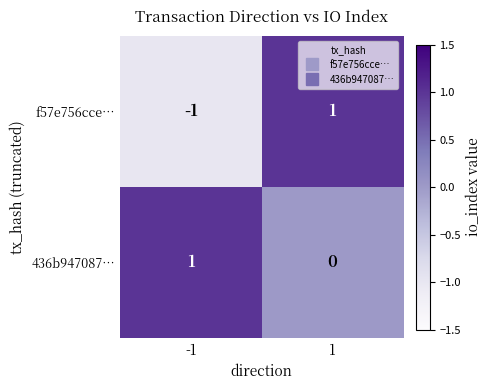

How many data points in f57e756cce… are less than 1?

1